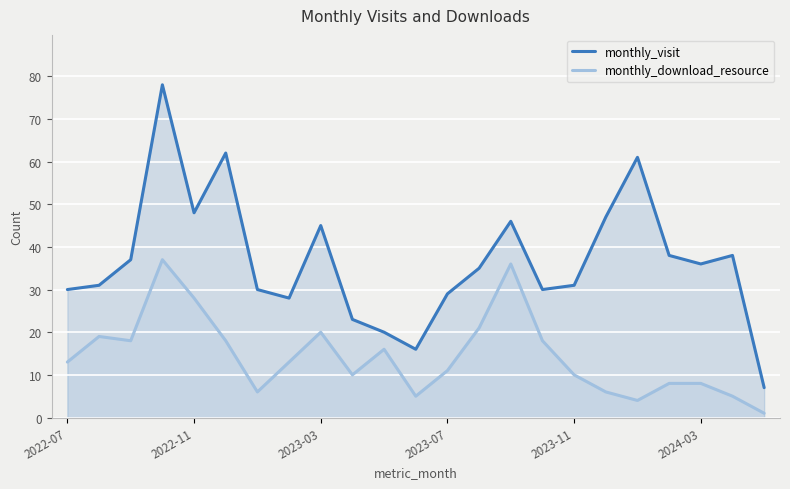

What are all the series names shown in the legend?

monthly_visit, monthly_download_resource